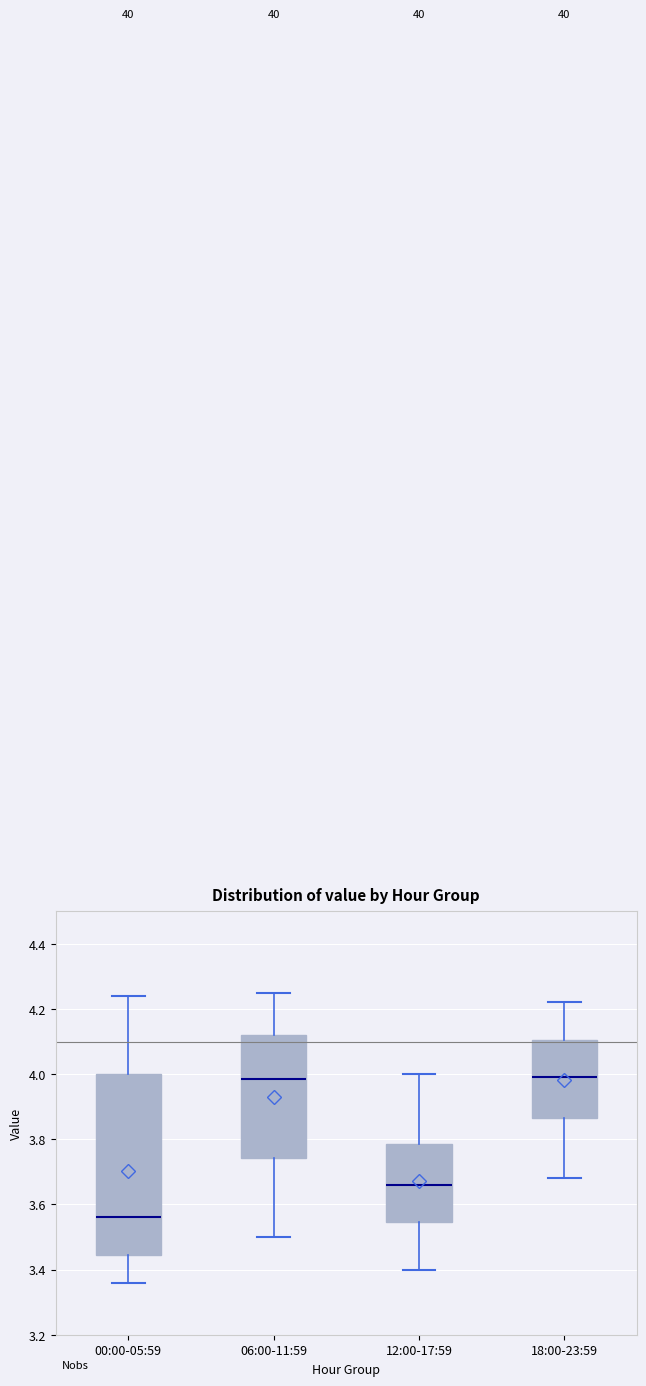

Reading left to right, read every box against the y-axis: the position of its median line, the range the box covers, and the ends of its whiskers. The values are not printed on the chart, so give them approximately, as read against the axis.

00:00-05:59: median 3.56, box 3.44 to 4.00, whiskers 3.36 to 4.24
06:00-11:59: median 3.98, box 3.74 to 4.12, whiskers 3.50 to 4.26
12:00-17:59: median 3.66, box 3.54 to 3.78, whiskers 3.40 to 4.00
18:00-23:59: median 4.00, box 3.86 to 4.10, whiskers 3.68 to 4.22